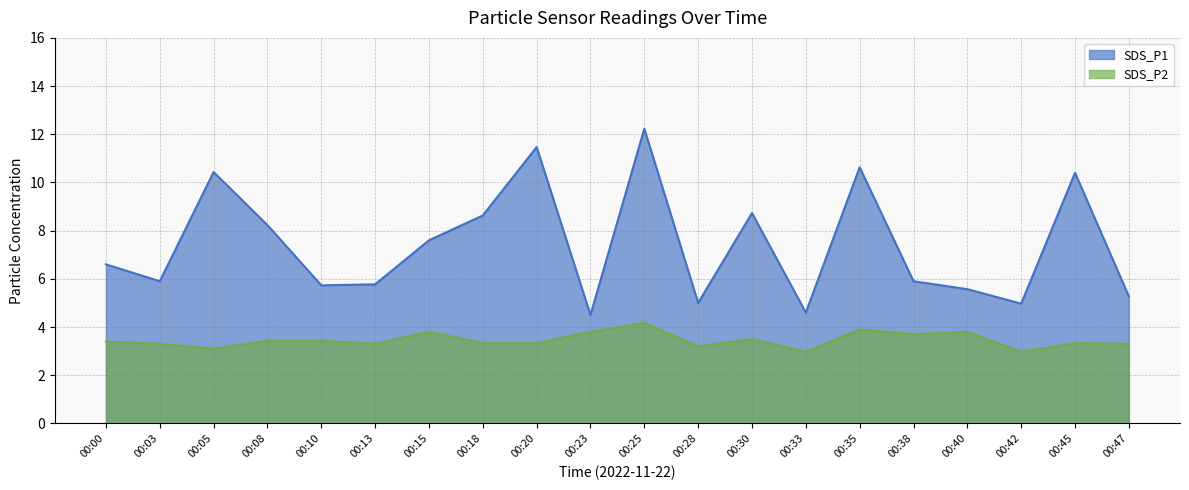

True or false: SDS_P1 and SDS_P2 intersect in this chart.

False